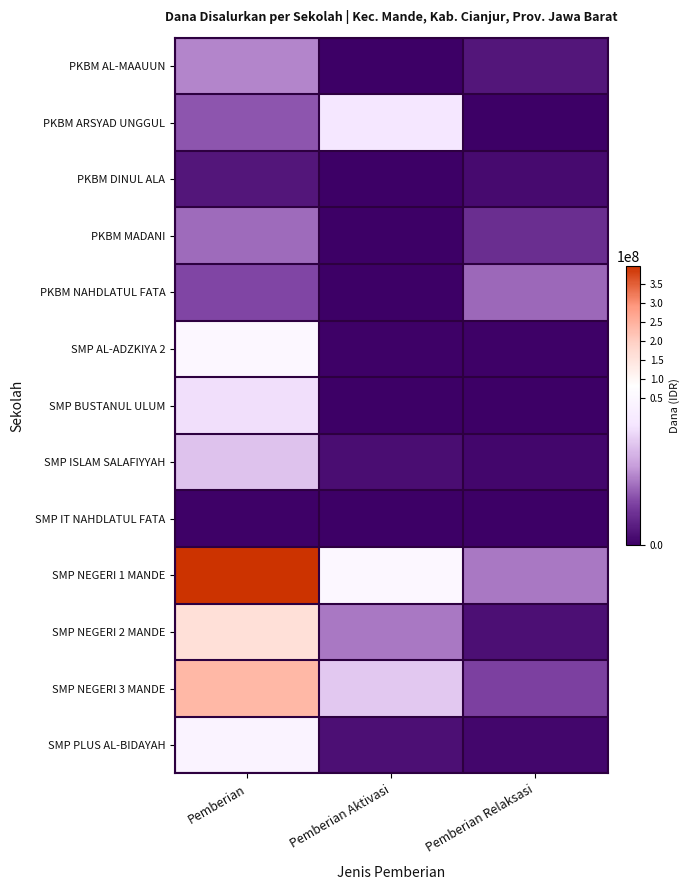

Which series has the largest range (max minus min)?

SMP NEGERI 1 MANDE